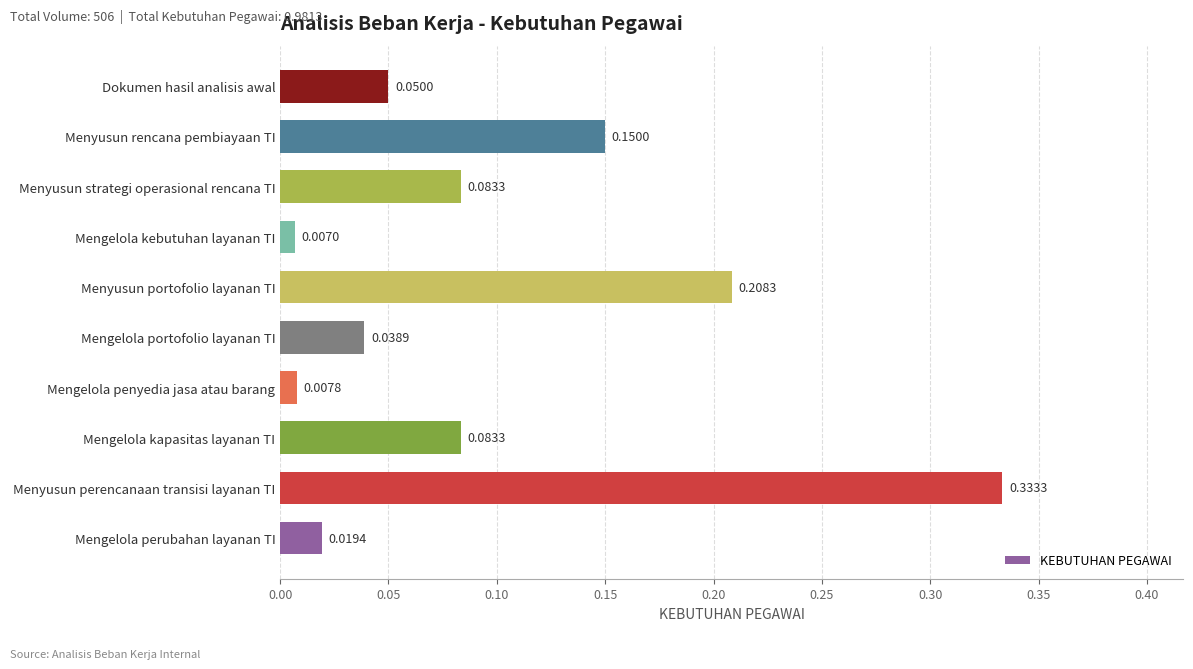

What is the change in value from Menyusun perencanaan transisi layanan TI to Mengelola penyedia jasa atau barang?

-0.3